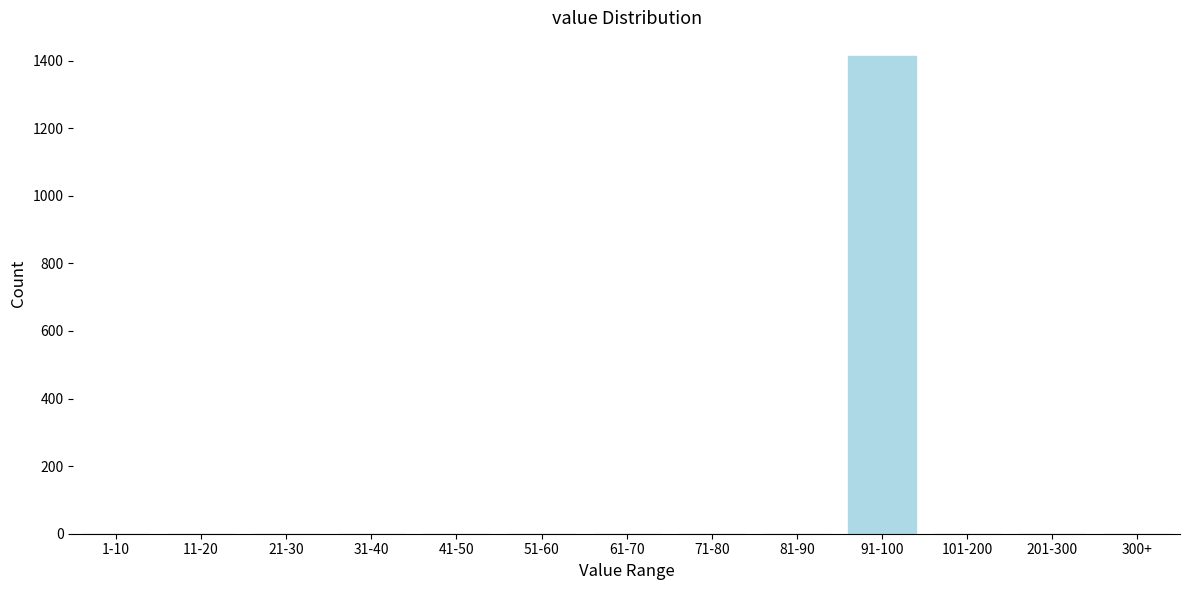

Reading left to right, list all the values displayed in this chart.

1-10=0	11-20=0	21-30=0	31-40=0	41-50=0	51-60=0	61-70=0	71-80=0	81-90=0	91-100=1413	101-200=0	201-300=0	300+=0